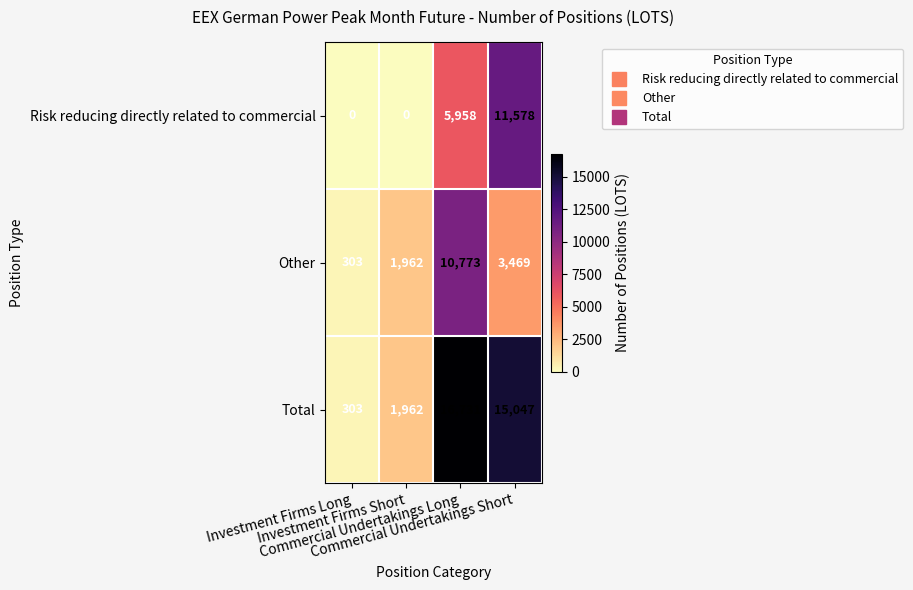

List the series in order of their peak value, lowest first.

Other, Risk reducing directly related to commercial, Total